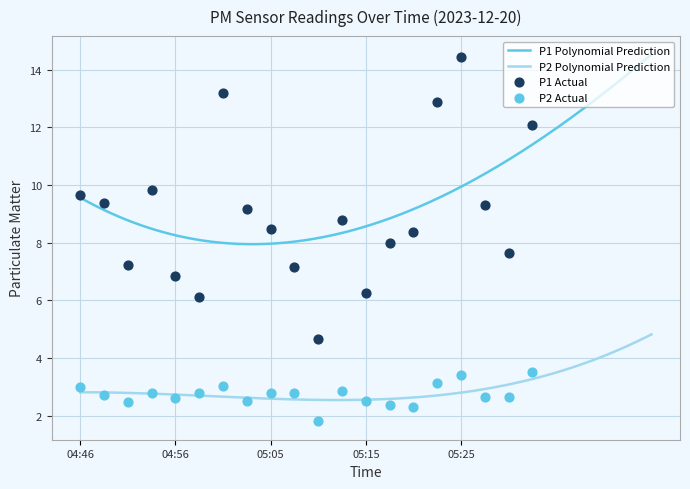

Is the value of P2 at 04:56 greater than the value of P1 at 04:46?

No